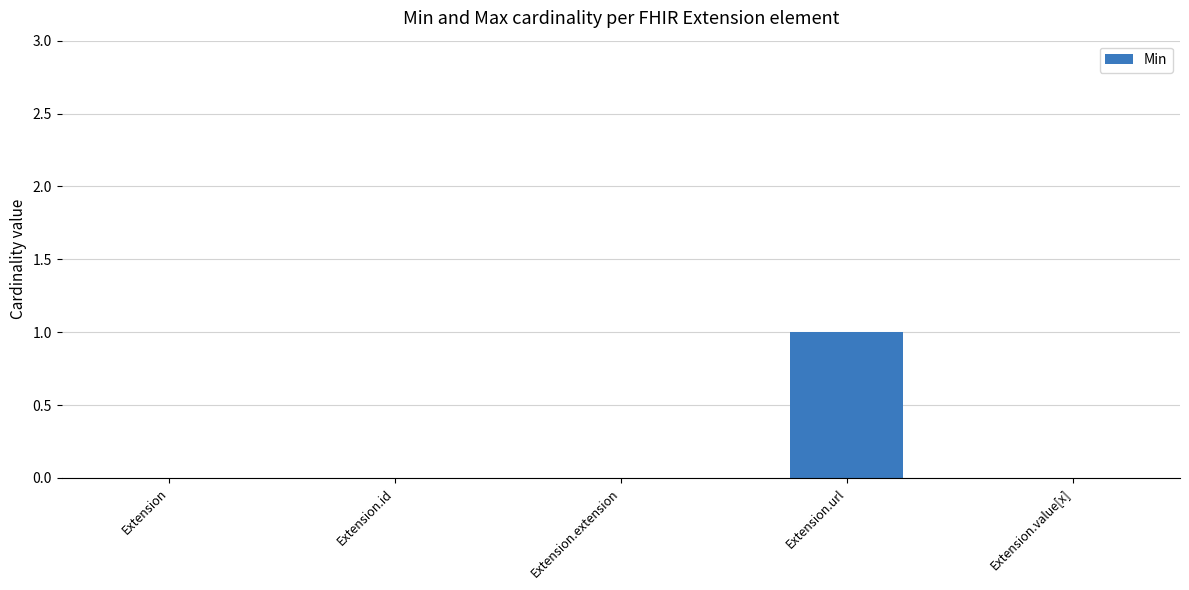

Reading left to right, what are all the values shown in this chart?

0	0	0	1	0